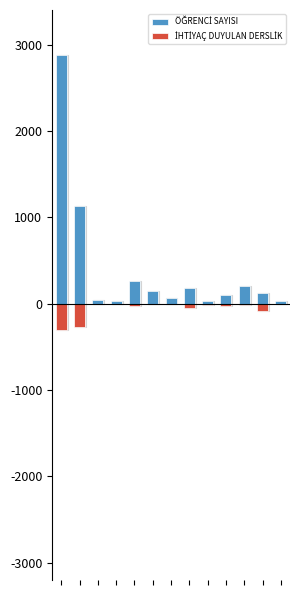

What is the lowest value of the ÖĞRENCİ SAYISI series?

26.8